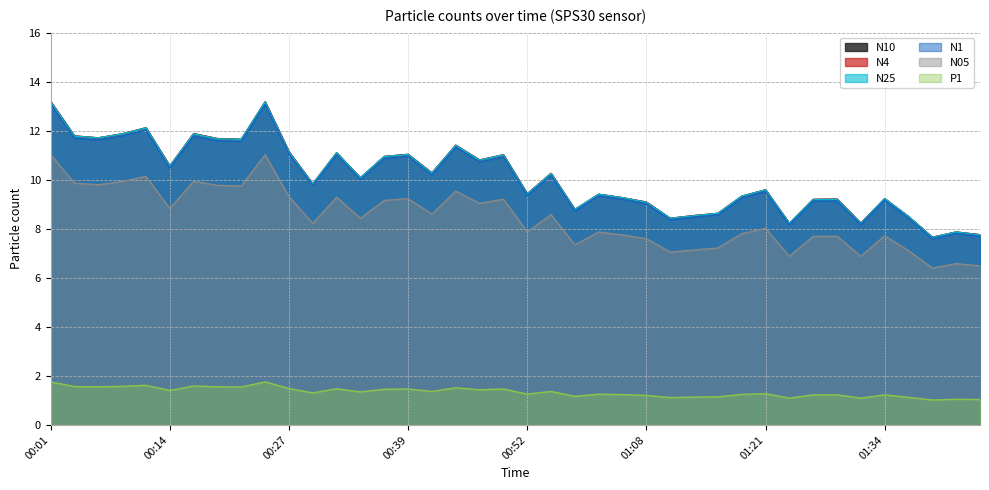

The N4 series shows 15.6 at 01:29. True or false?

False